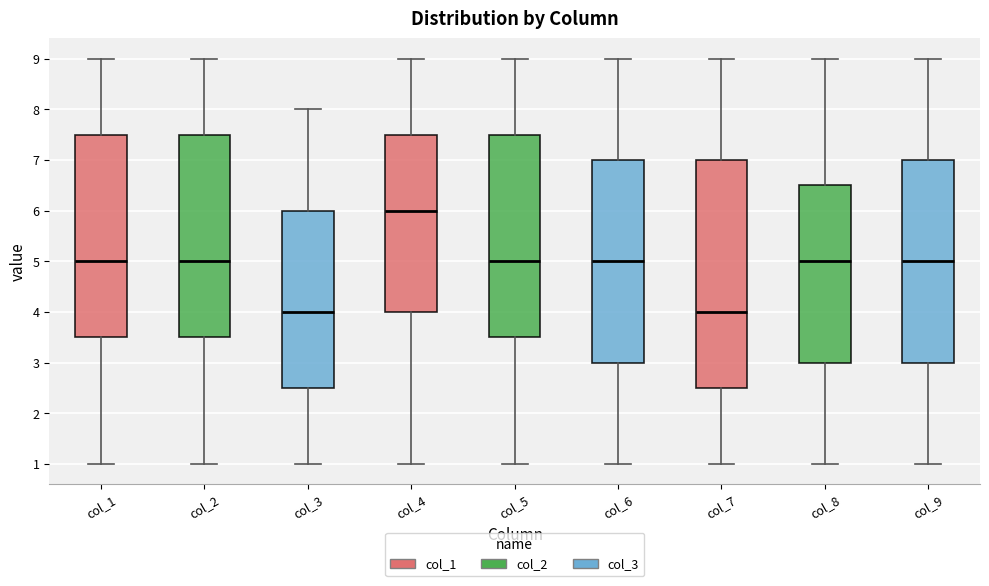

Which box is the tallest, from its lower edge to its upper edge?

col_7